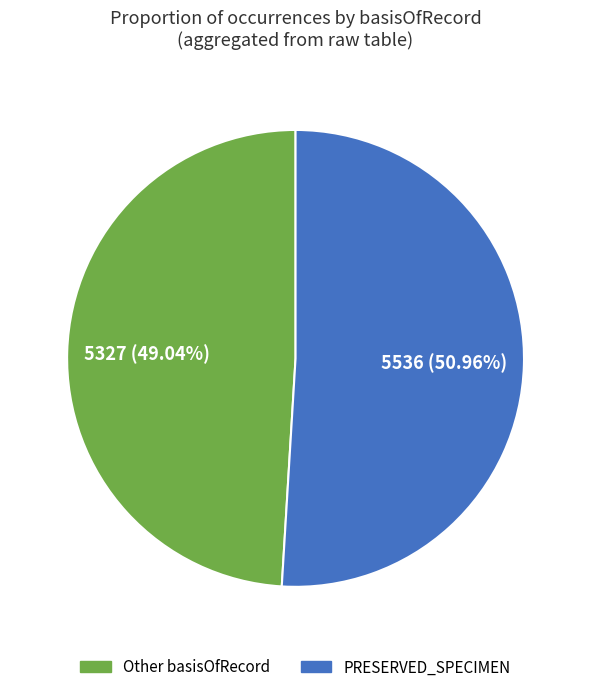

Is there any slice that represents more than half of the pie?

Yes